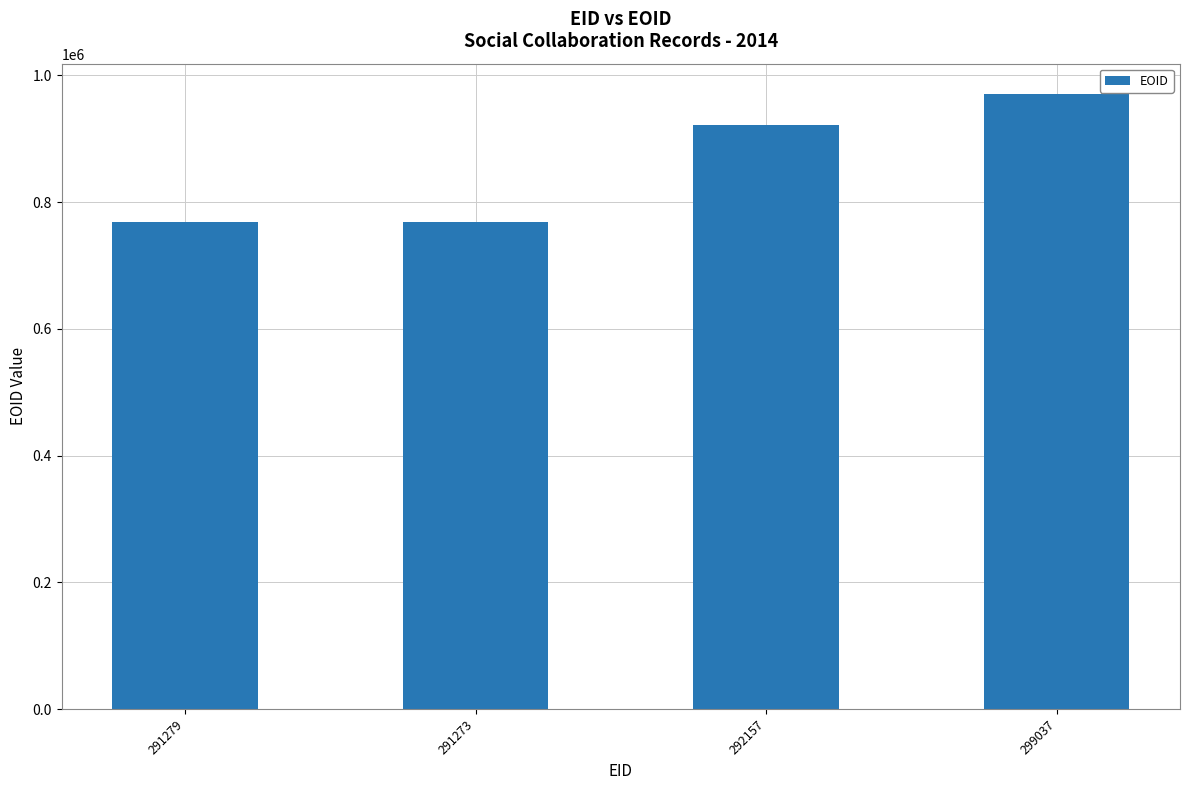

The value at 291273 is 247801. True or false?

False